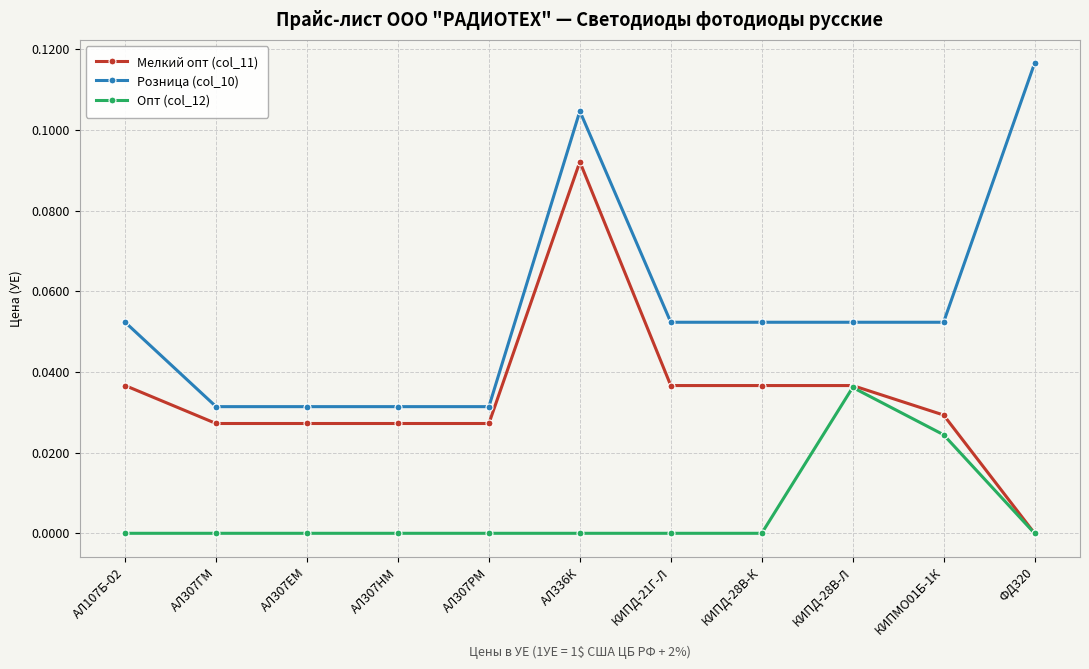

True or false: Мелкий опт (col_11) and Розница (col_10) intersect in this chart.

False